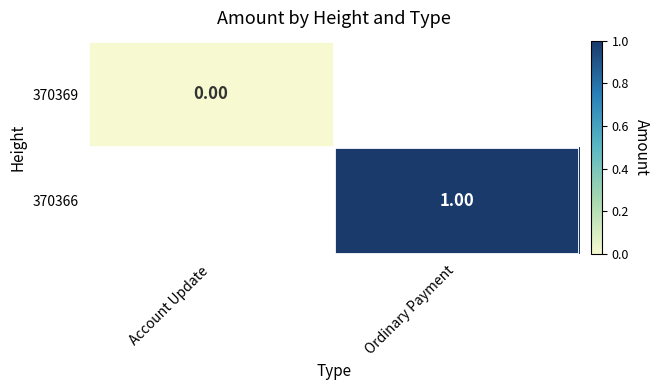

Is it true that 370369 equals 0.0 at Account Update?

True